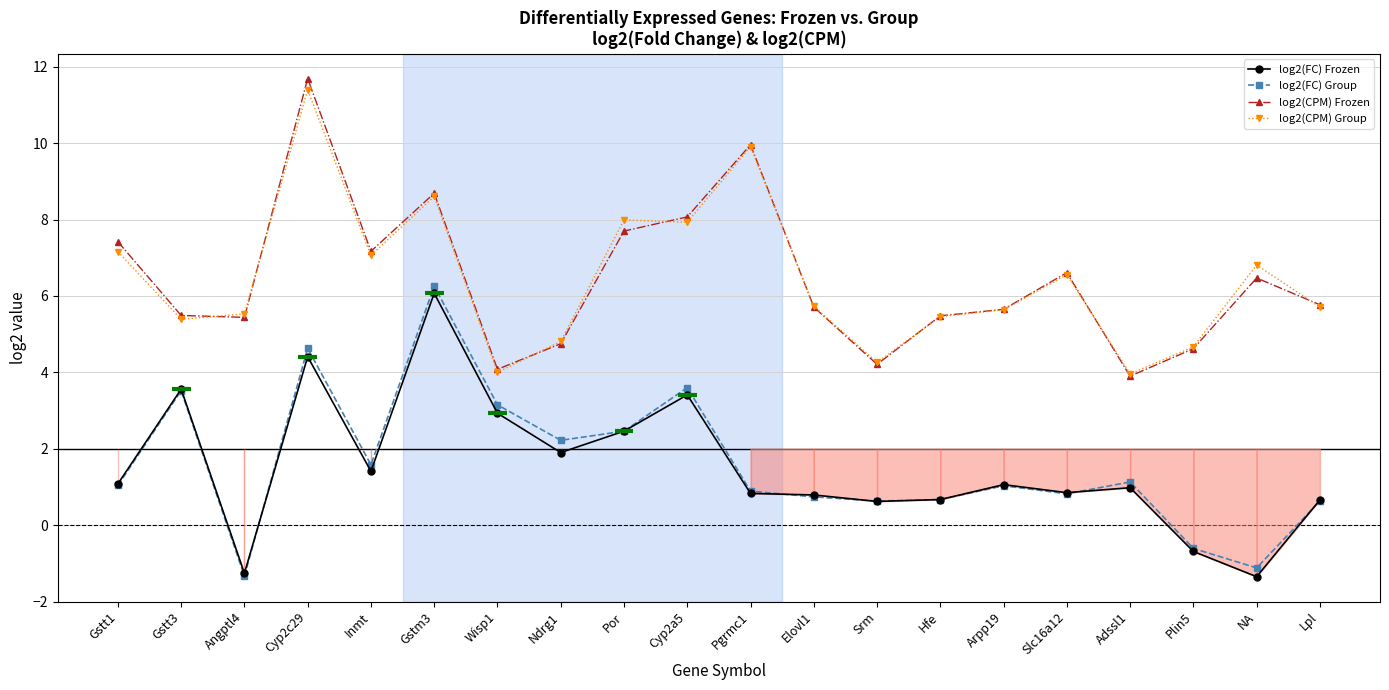

Read the log2(CPM) Frozen value at Inmt.

7.2